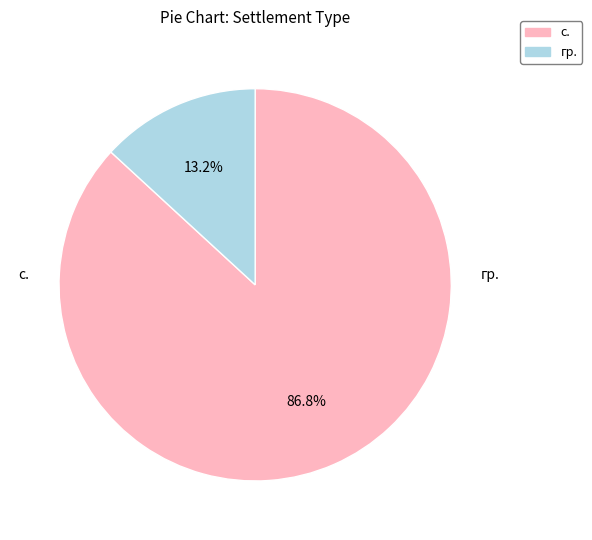

Does any single category account for the majority?

Yes